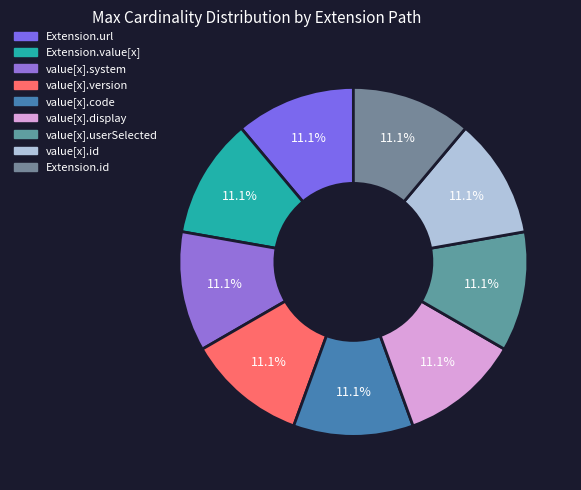

Does any single category account for the majority?

No